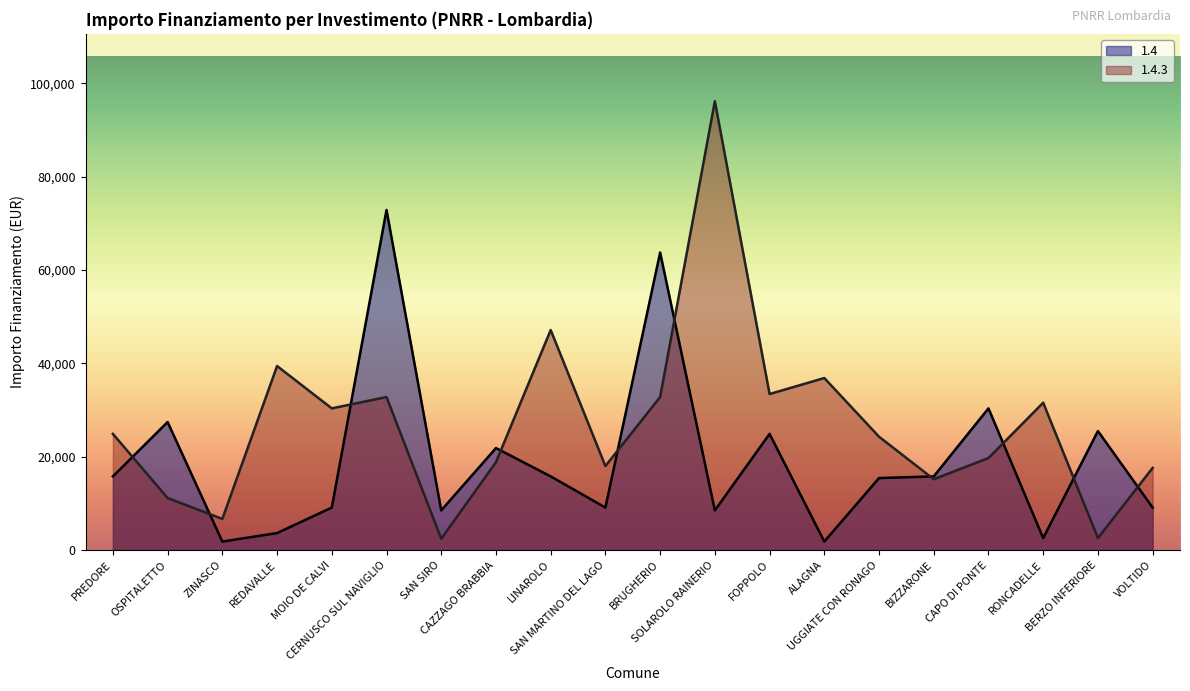

Reading left to right, what are all the values shown in this chart?

1.4: 15782	27424	1821	3642	9105	72840	8498	21852	15782	9105	63735	8498	24887	1821	15426	15782	30350	2571	25494	9105
1.4.3: 24887	11141	6677	39422	30350	32778	2428	18817	47135	17997	32778	96145	33423	36851	24280	15175	19711	31564	2571	17603